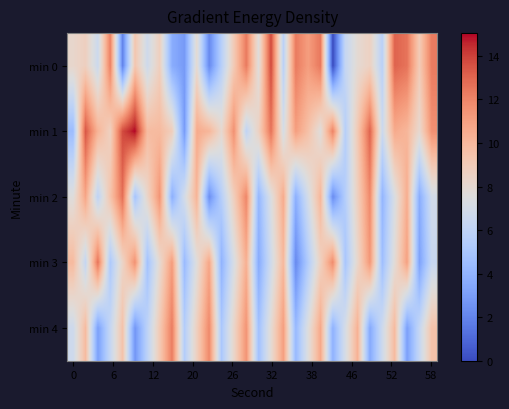

At which category is the sum across all series the highest?

14